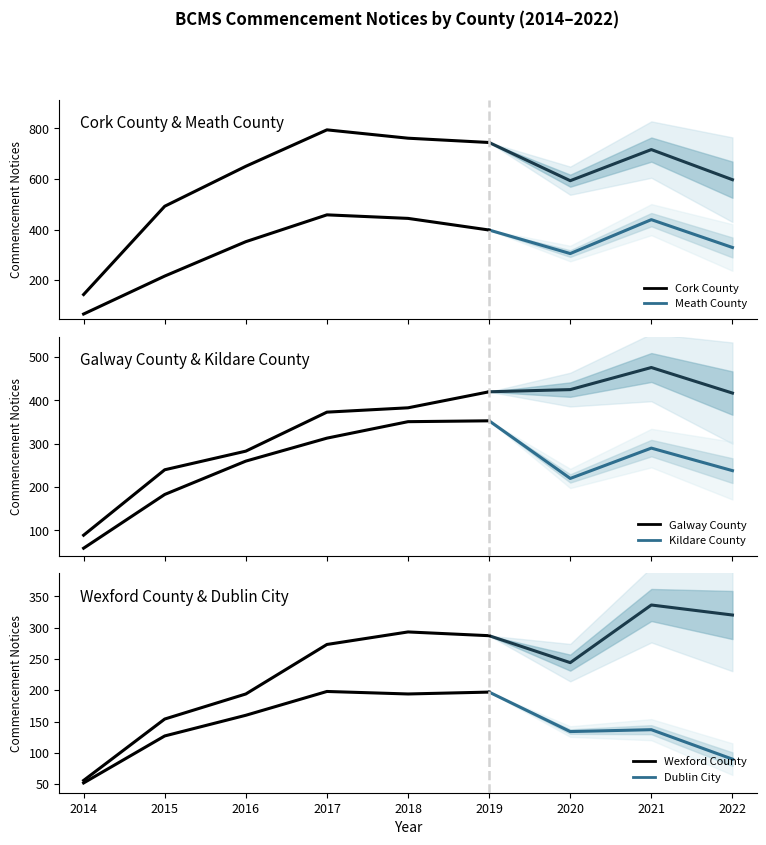

The value of Kildare County at 4 is 491. True or false?

False